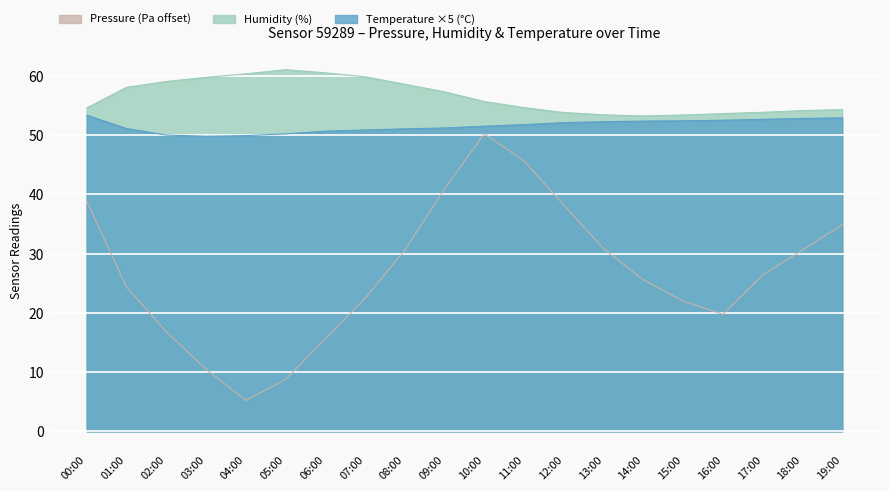

Which has a higher value, 19:00 or 05:00?

19:00